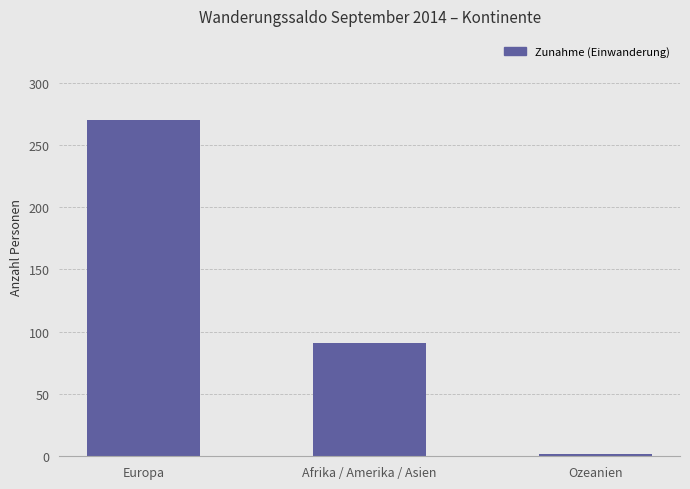

The value at Afrika / Amerika / Asien is 91. True or false?

True